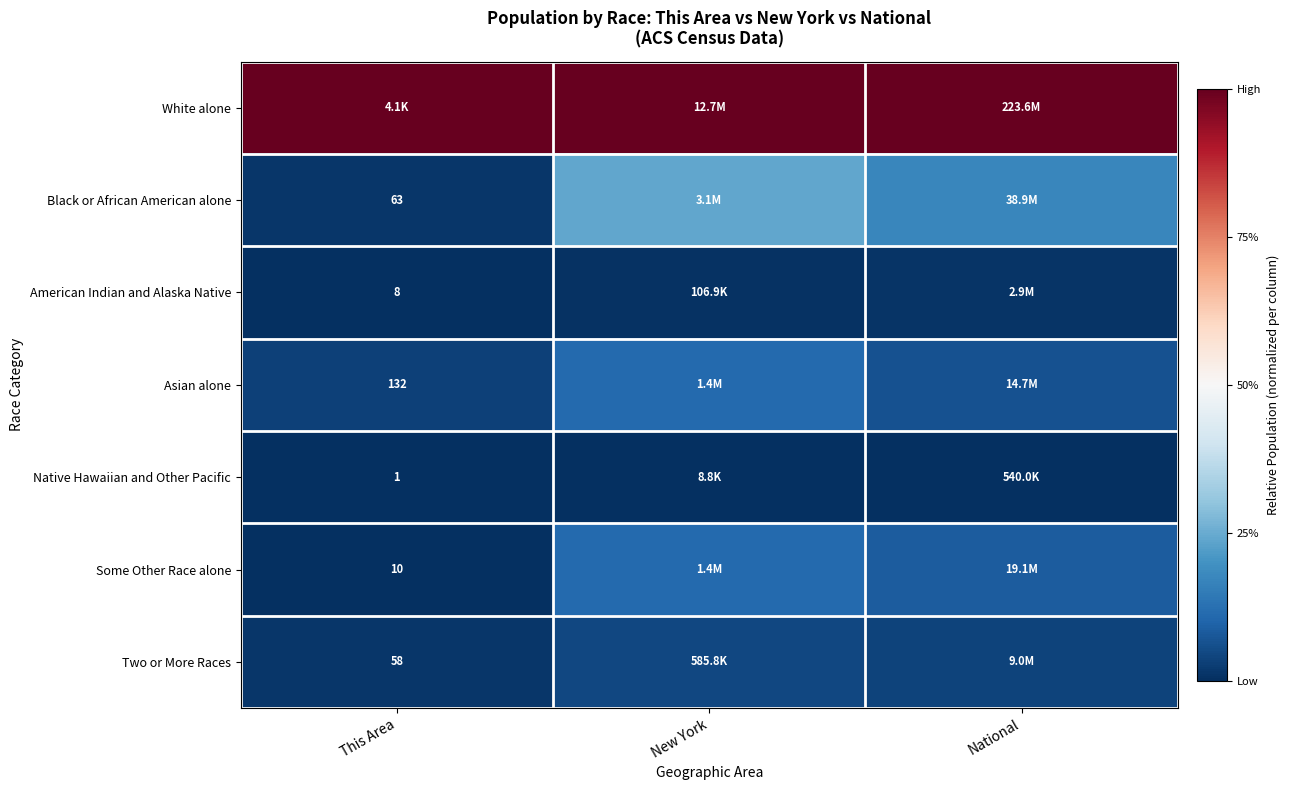

Is the value of American Indian and Alaska Native at National greater than the value of White alone at National?

No